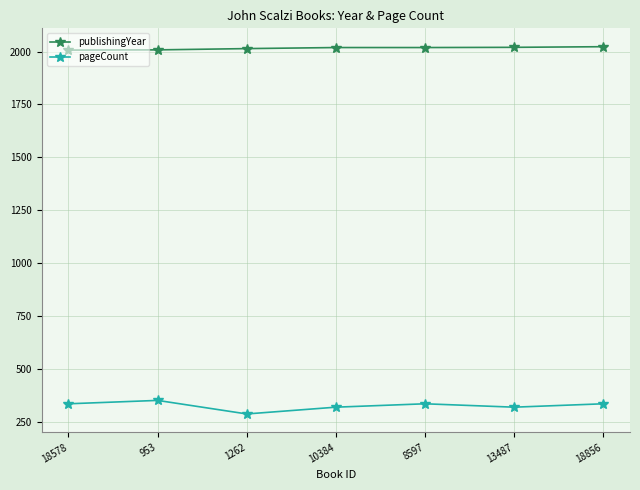

How many lines are shown in the chart?

2